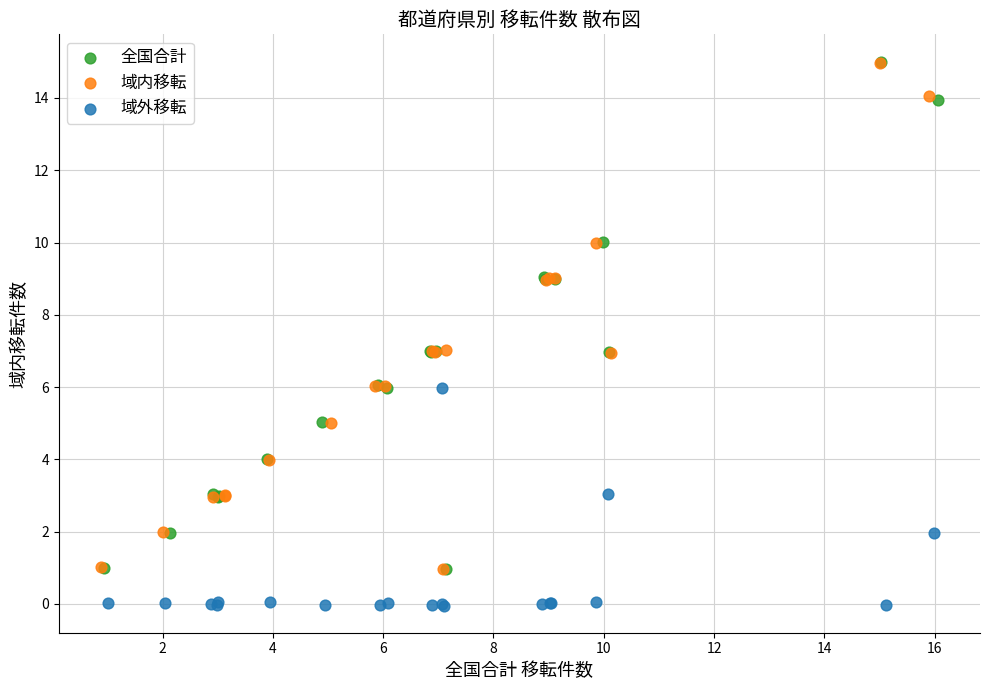

Which series contains the lowest Y value?

域外移転